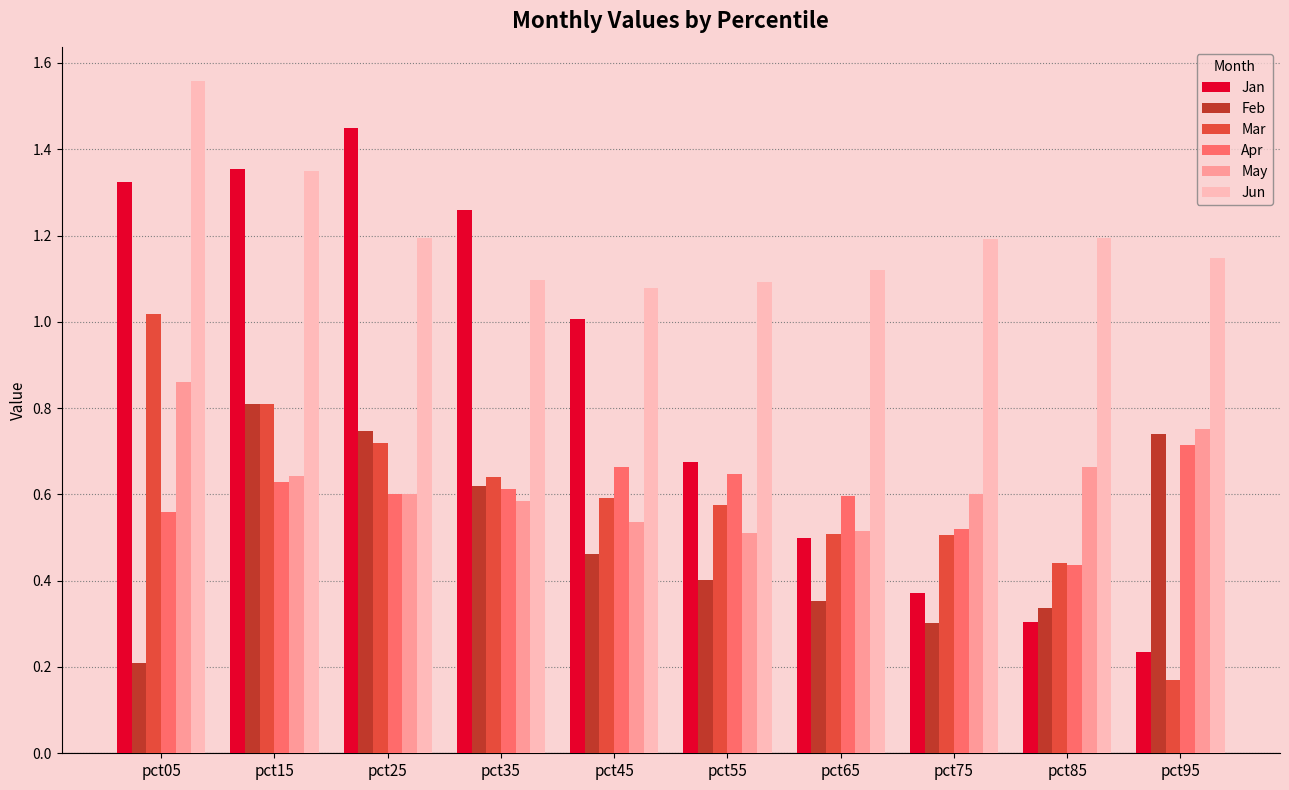

Which series has the widest spread of values?

Jan